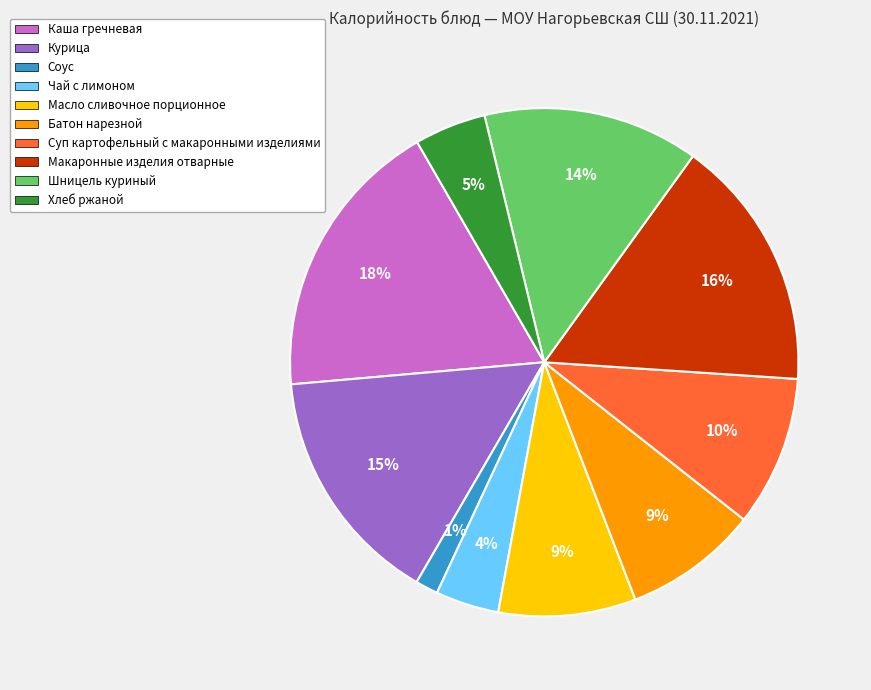

To the nearest percent, what is the average slice percentage?

10%